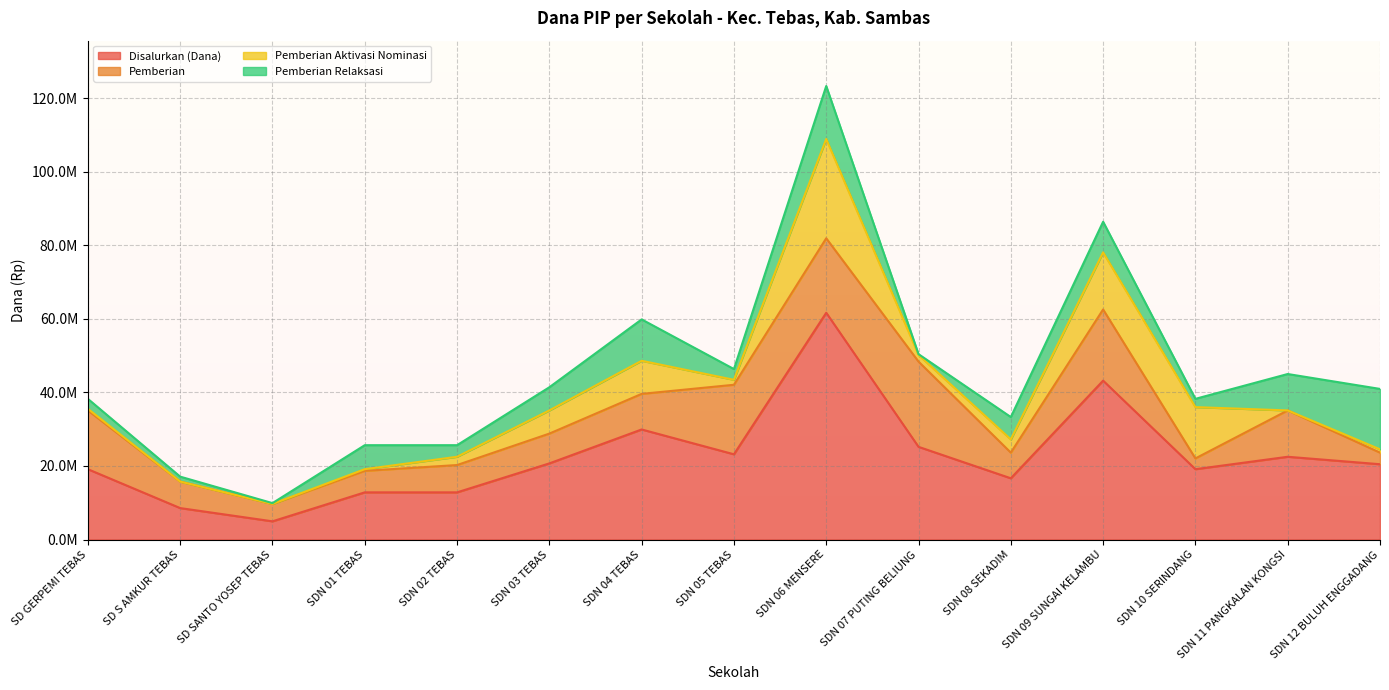

How many values in the Disalurkan (Dana) series are below 20475000?

7